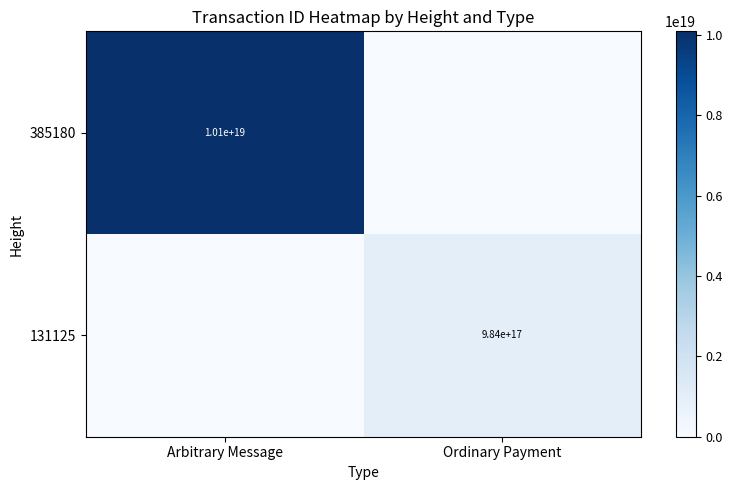

The 385180 series shows 10100000000000000000 at Arbitrary Message. True or false?

True